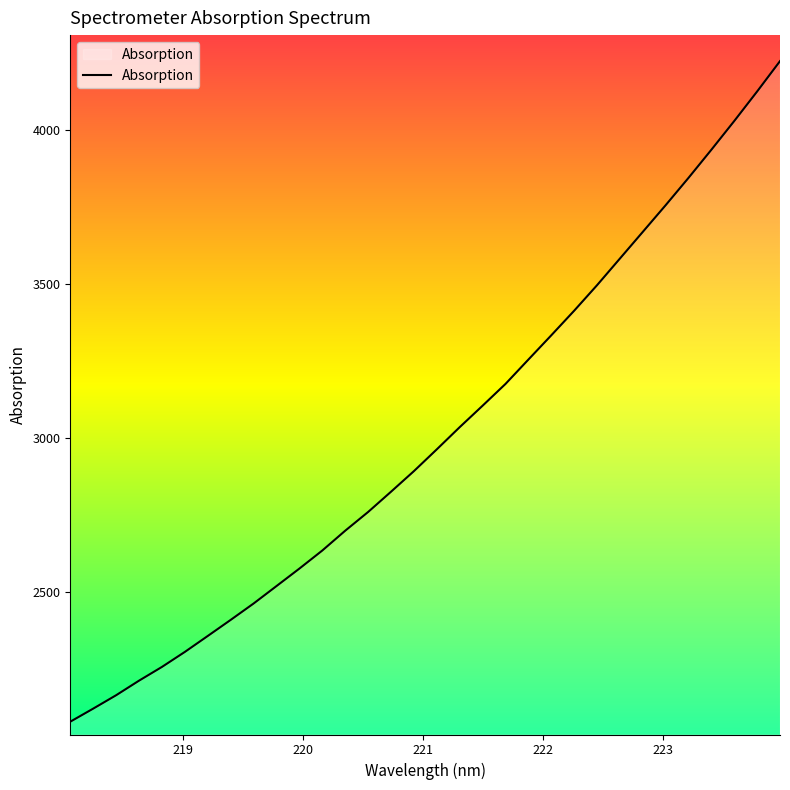

What is the minimum value shown in the chart?

2077.7